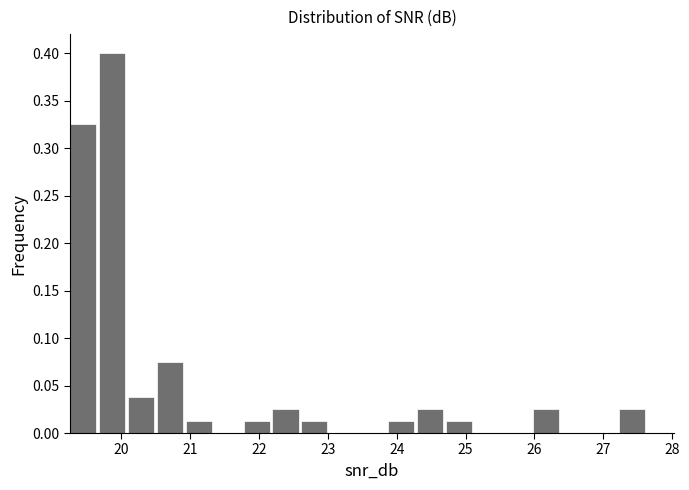

Reading left to right, transcribe this chart: for each bar, give the range it covers on the x-axis and its height. Neither the bar edges nor the heights are printed on the chart, so give them approximately, as read against the axes.

19.3 to 19.7: 0.325
19.7 to 20.1: 0.400
20.1 to 20.5: 0.040
20.5 to 20.9: 0.075
20.9 to 21.4: 0.015
21.4 to 21.8: 0
21.8 to 22.2: 0.015
22.2 to 22.6: 0.025
22.6 to 23.0: 0.015
23.0 to 23.5: 0
23.5 to 23.9: 0
23.9 to 24.3: 0.015
24.3 to 24.7: 0.025
24.7 to 25.1: 0.015
25.1 to 25.6: 0
25.6 to 26.0: 0
26.0 to 26.4: 0.025
26.4 to 26.8: 0
26.8 to 27.2: 0
27.2 to 27.7: 0.025